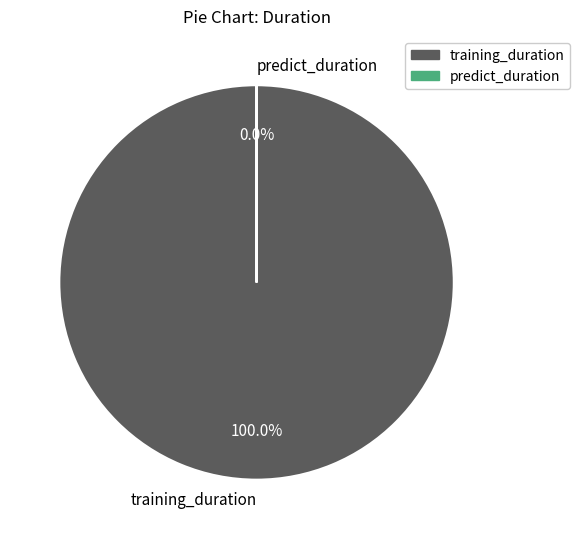

Is it true that predict_duration is 0% of the pie?

True